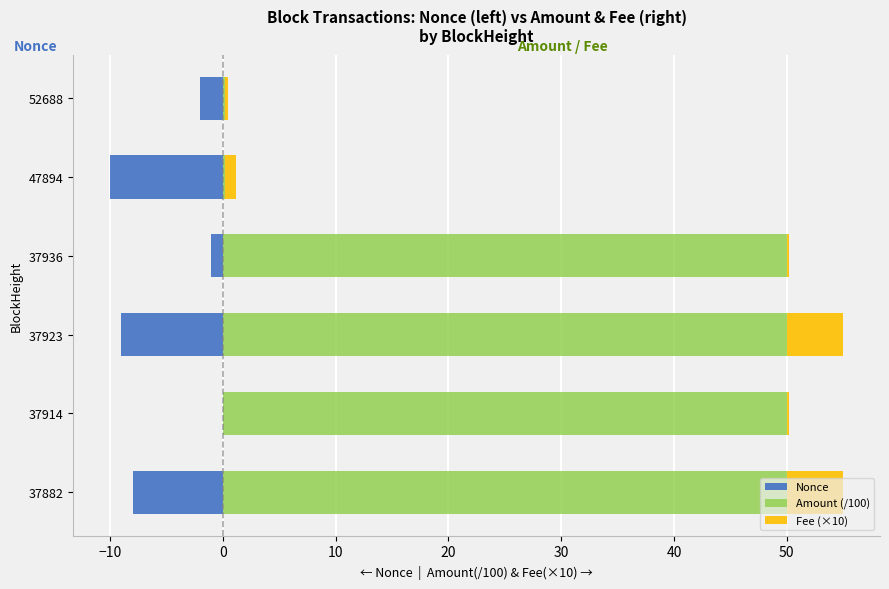

What is the minimum value shown in the chart?

-10.0